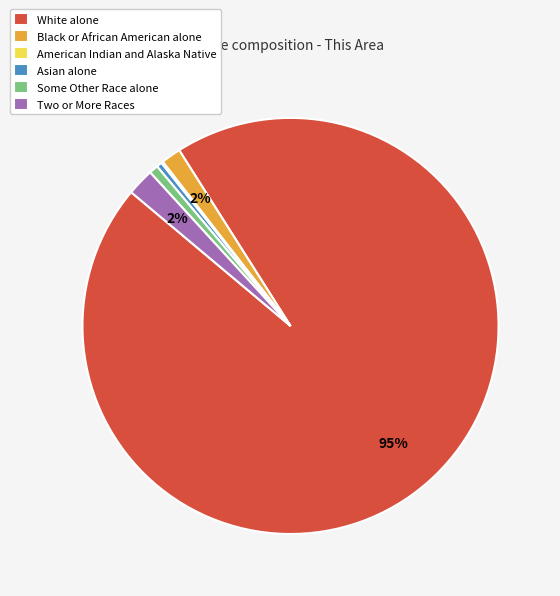

Does Some Other Race alone account for over 50% of the chart?

No